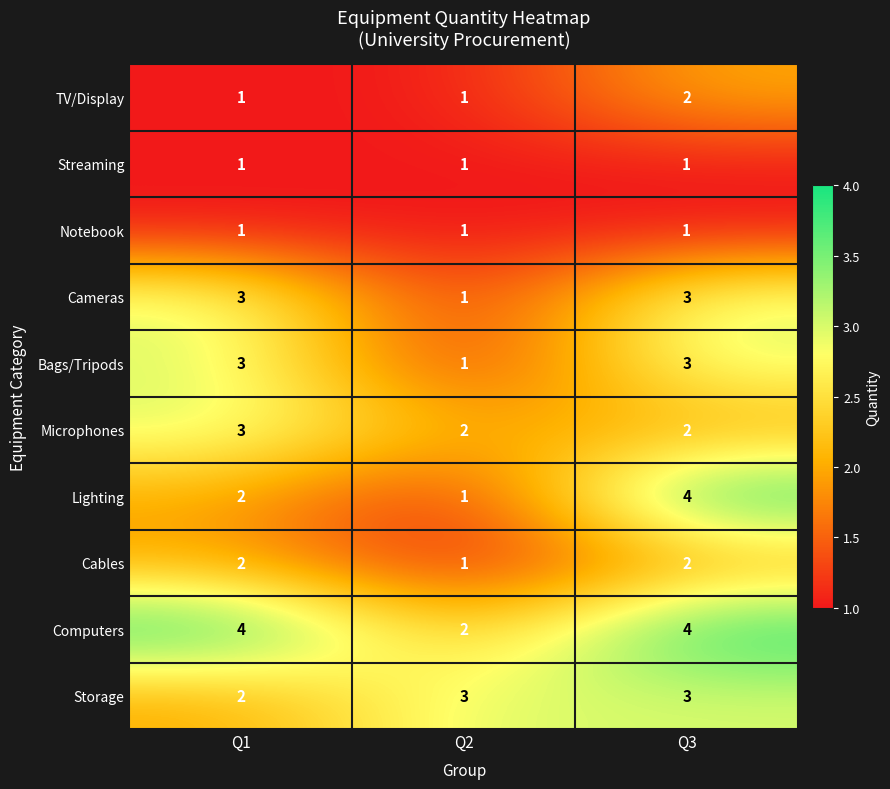

What is the difference between the highest and lowest values at Q3?

3